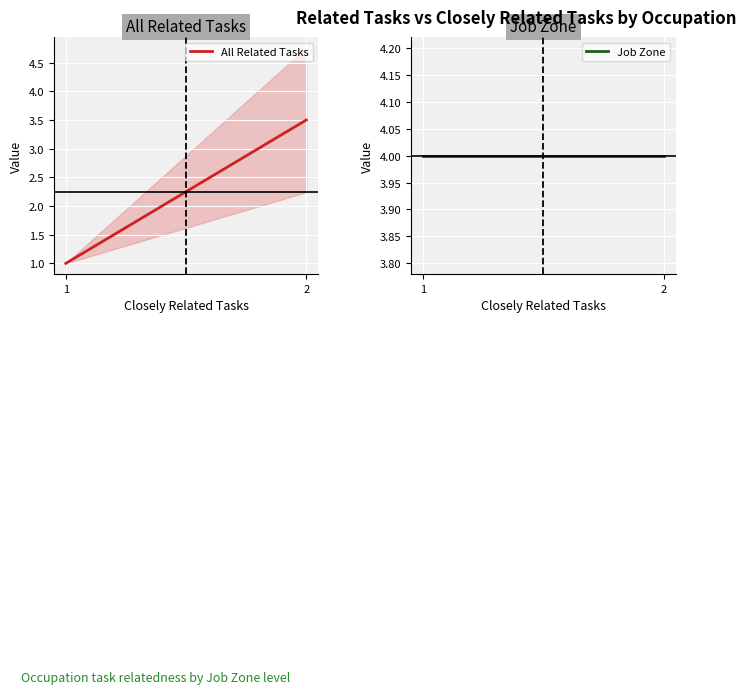

What is the value of the Job Zone point at the 1st from the left?

4.0